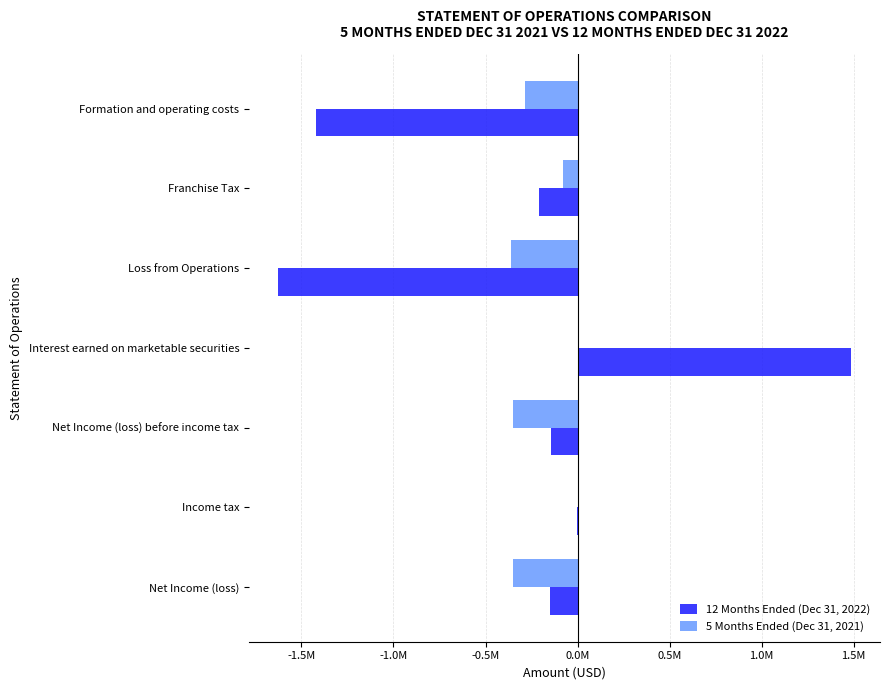

What are all the series names shown in the legend?

12 Months Ended (Dec 31, 2022), 5 Months Ended (Dec 31, 2021)